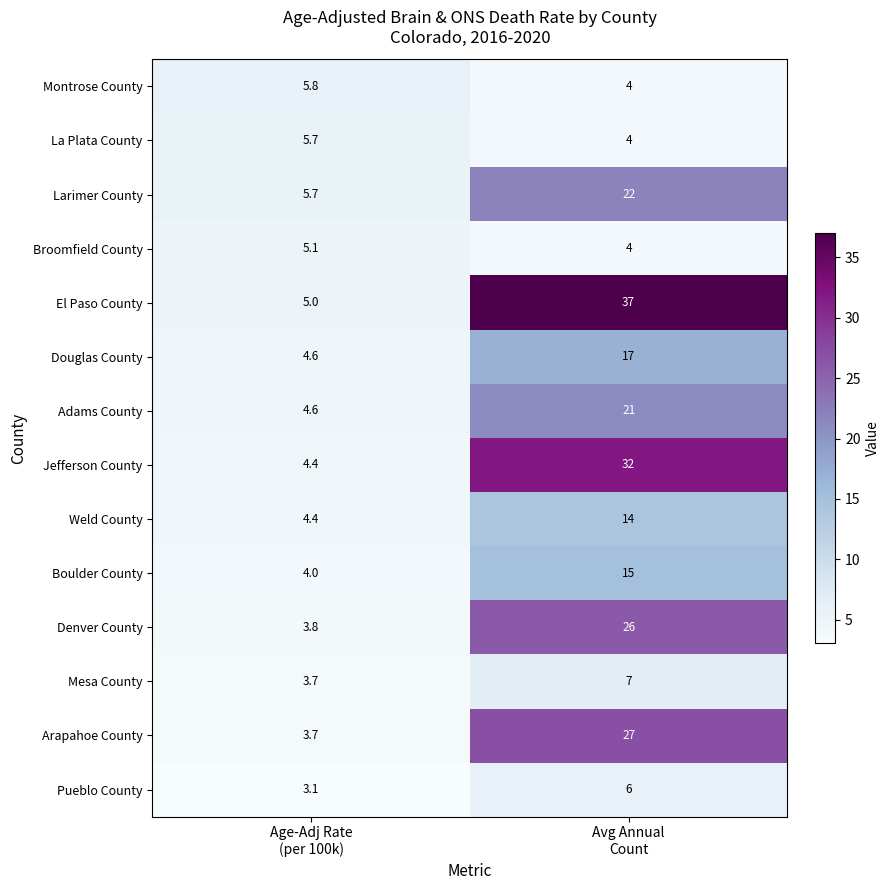

What is the spread (max minus min) of values at Avg Annual
Count?

33.0